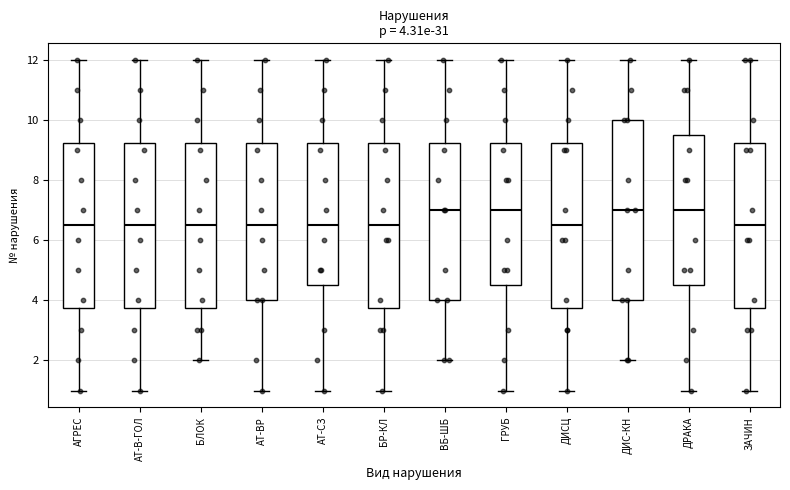

Comparing the boxes themselves (not the whiskers), which one is the tallest?

ДИС-КН